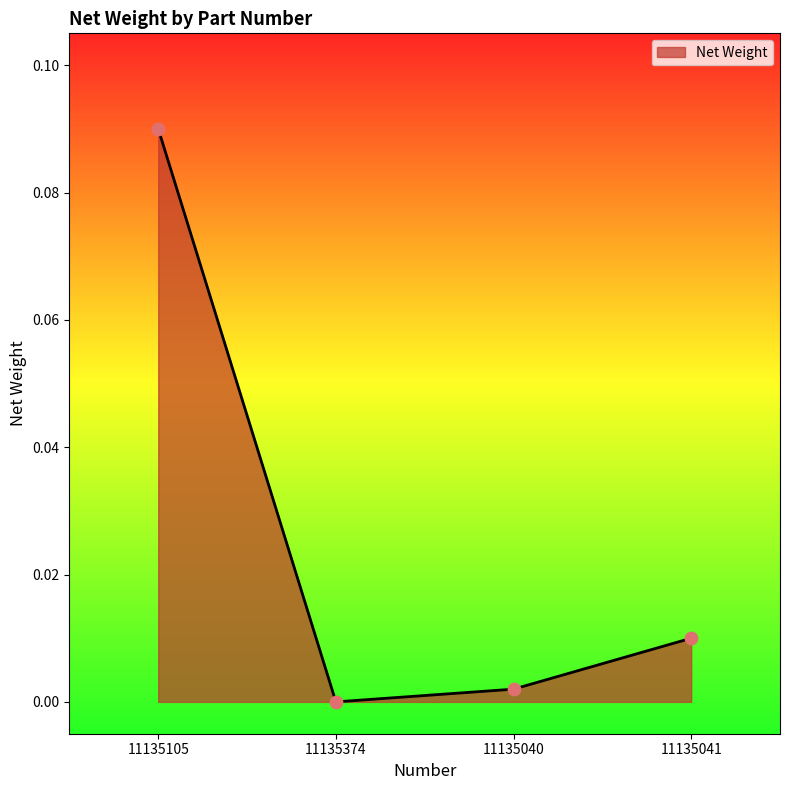

Which has a higher value, 11135040 or 11135041?

11135041